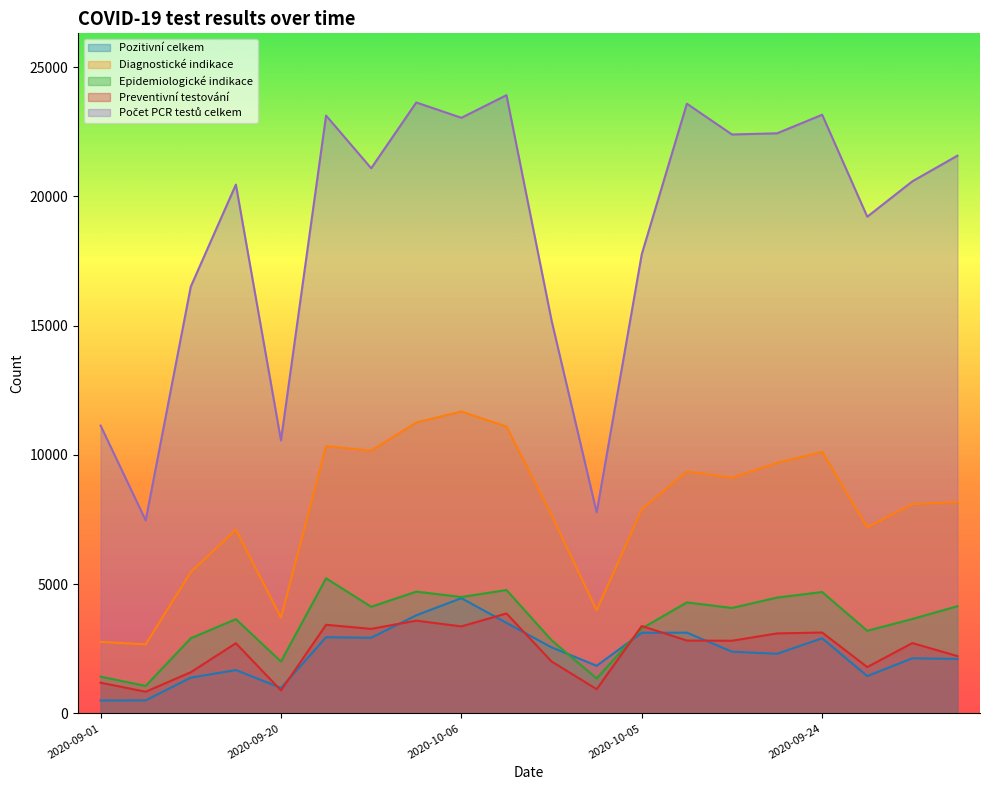

Rank the series at 2020-09-20 from lowest to highest value.

Preventivní testování, Pozitivní celkem, Epidemiologické indikace, Diagnostické indikace, Počet PCR testů celkem